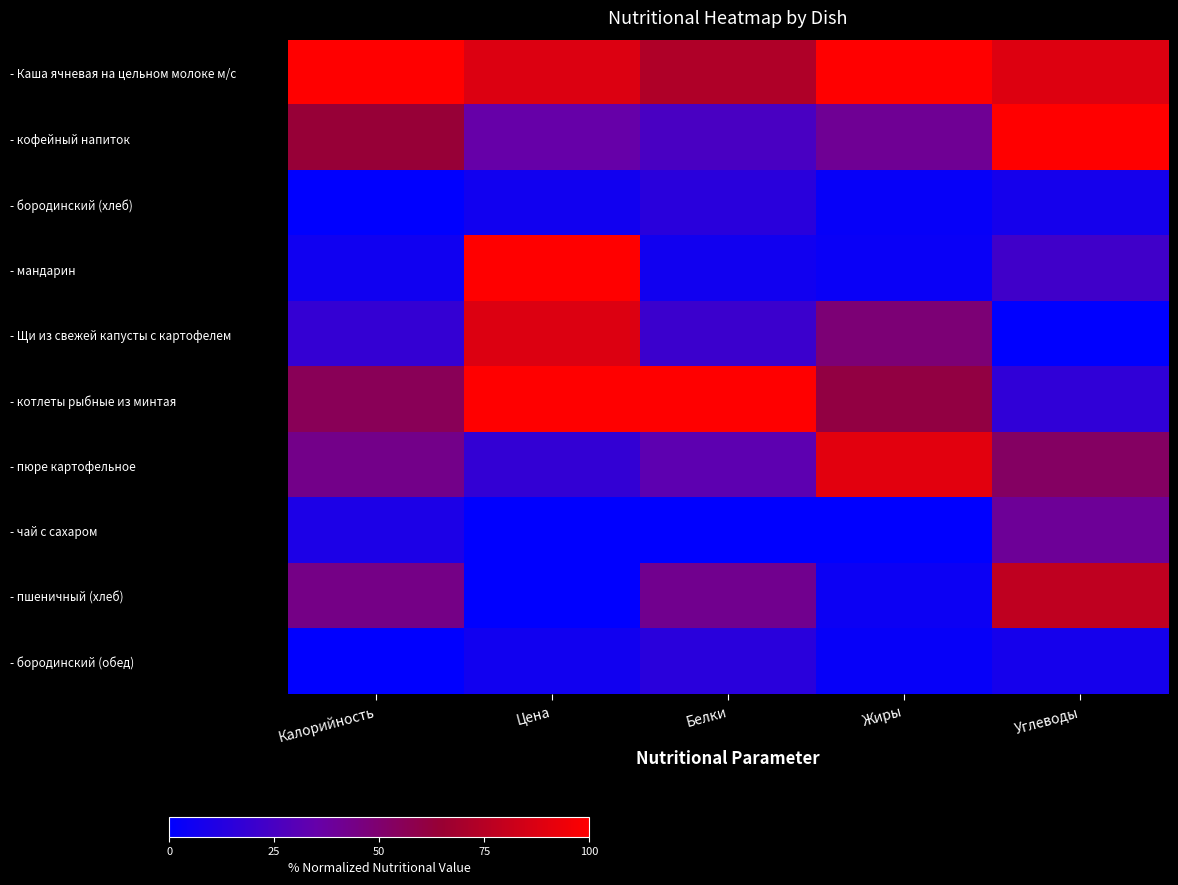

Rank the series by their maximum value, from highest to lowest.

- Каша ячневая на цельном молоке м/с, - кофейный напиток, - мандарин, - котлеты рыбные из минтая, - пюре картофельное, - Щи из свежей капусты с картофелем, - пшеничный (хлеб), - чай с сахаром, - бородинский (хлеб), - бородинский (обед)